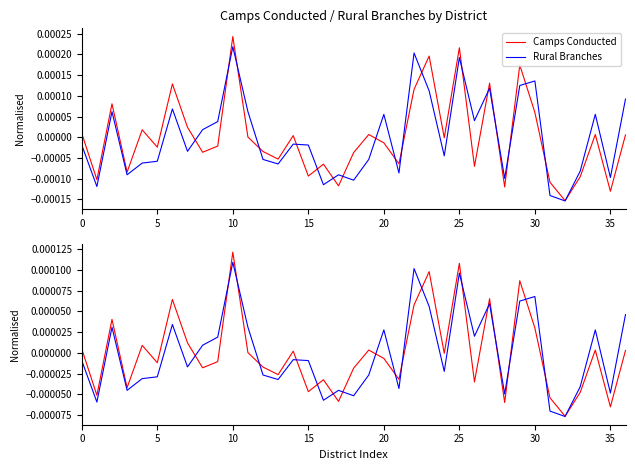

The Rural Branches series shows 0.0 at 25. True or false?

False